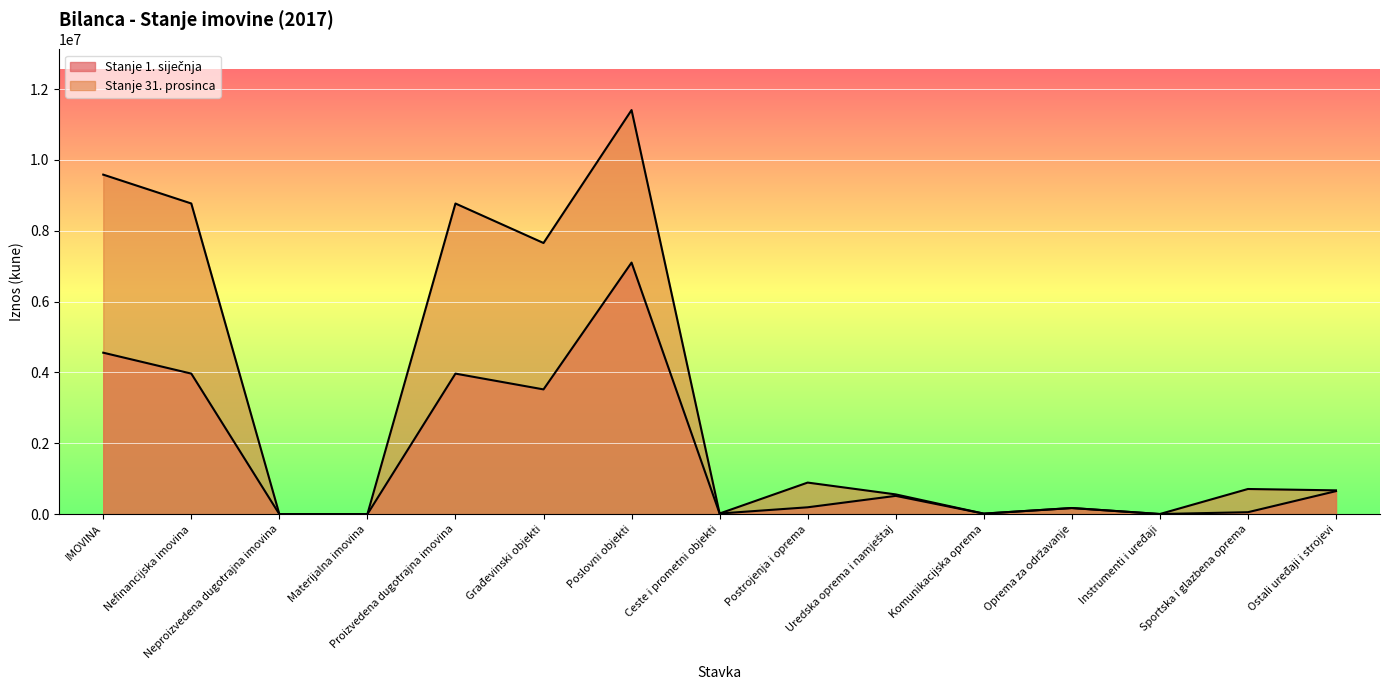

What is the approximate value of Stanje 31. prosinca at Građevinski objekti, to the nearest 50?

7654250